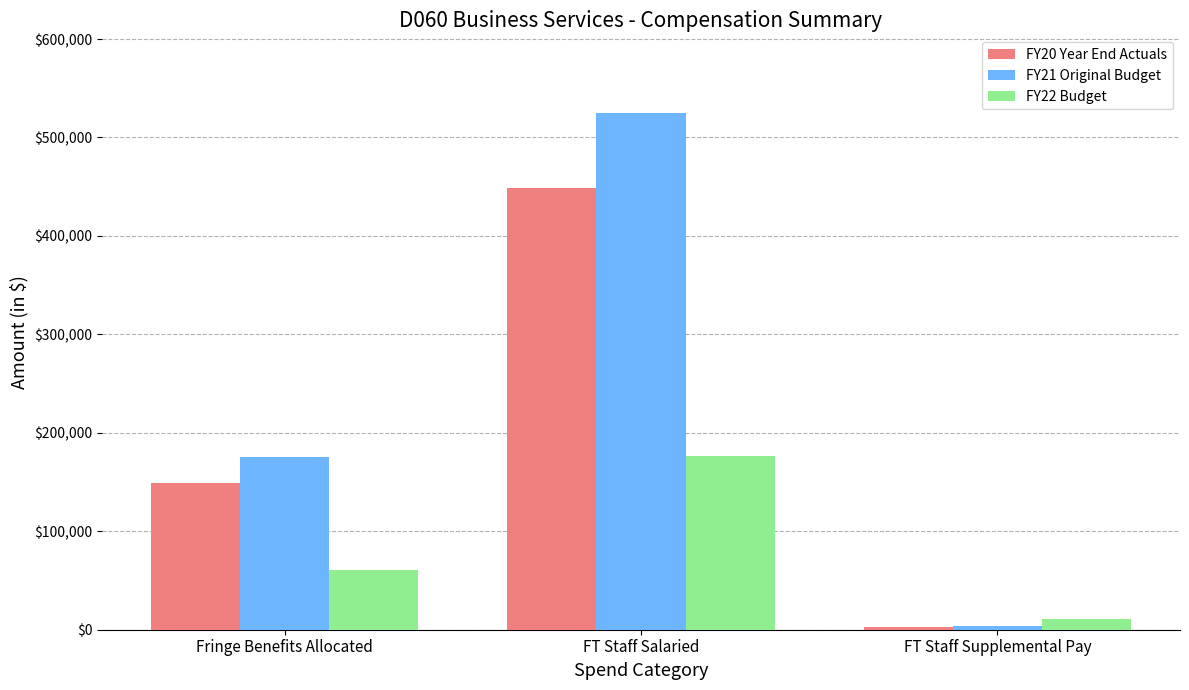

What is the average value of the FY20 Year End Actuals series?

200223.6